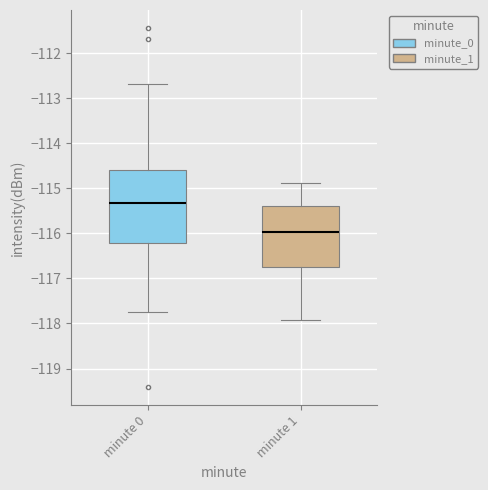

Where is the upper edge of the box for minute 0 on the y-axis? The values are not printed on the chart, so give them approximately, as read against the axis.

-114.6